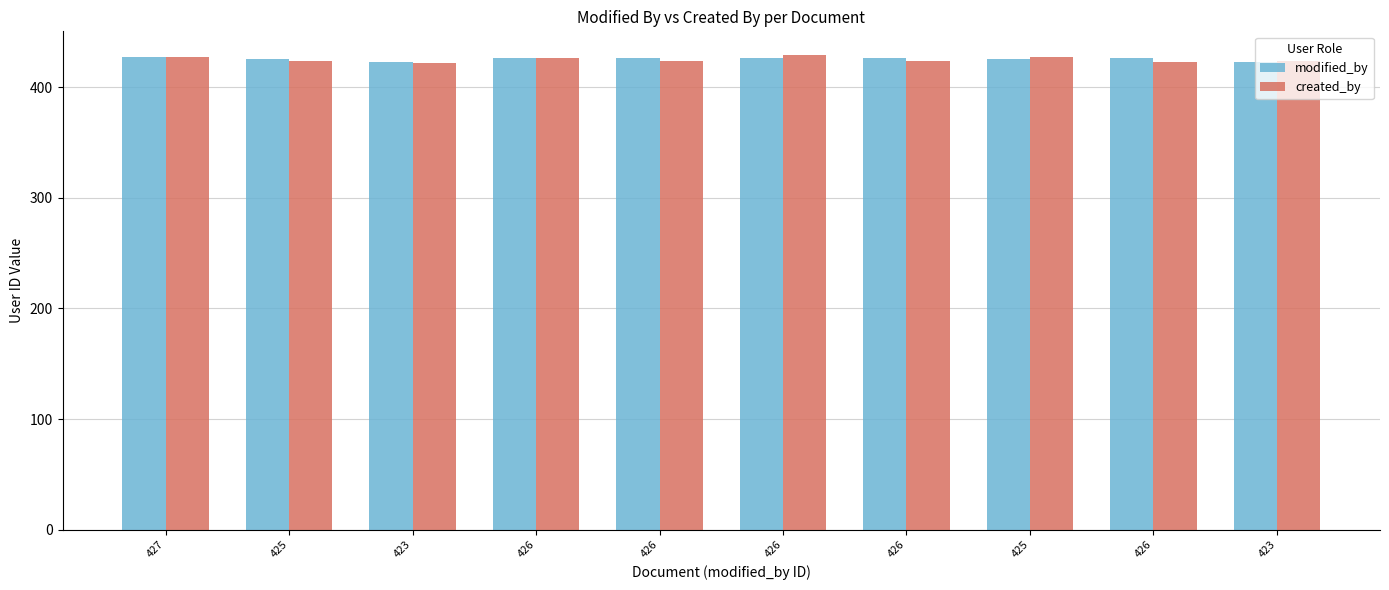

At which category is the sum across all series the highest?

426